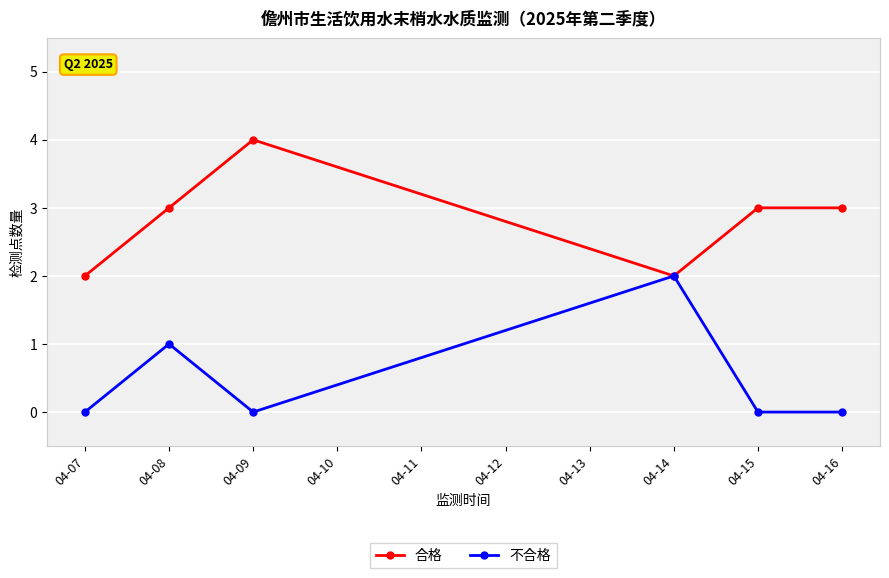

Which series changed the most between 04-09 and 04-15?

合格